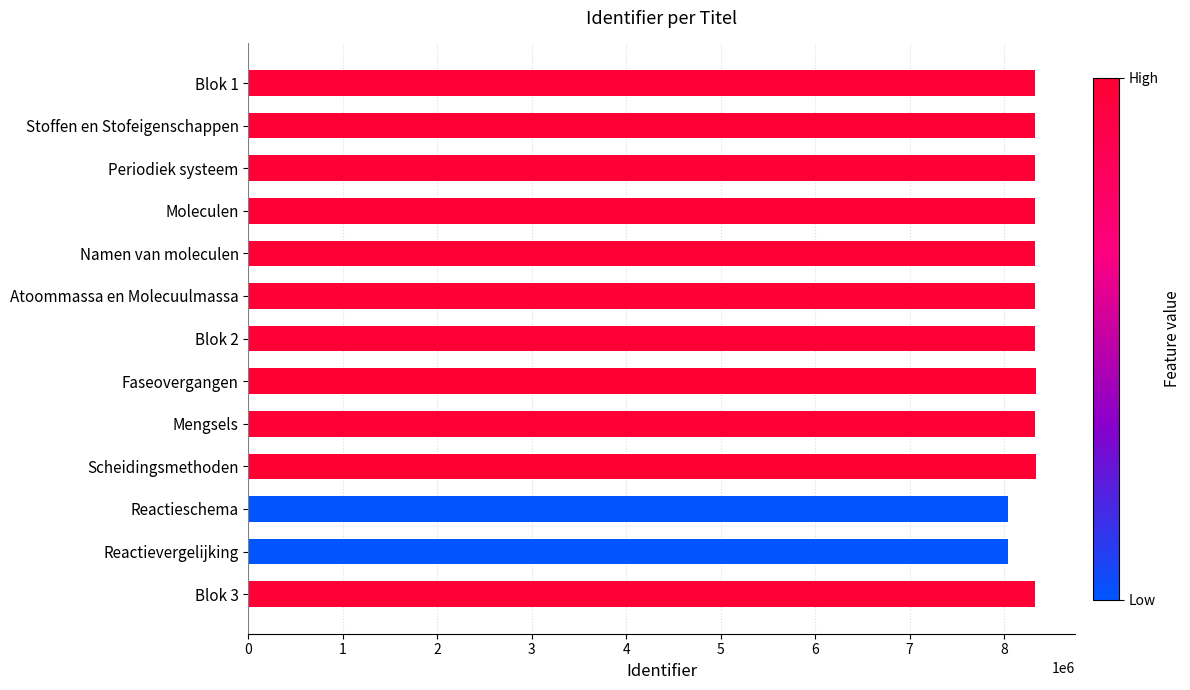

What is the label of the 3rd bar from the bottom?

Reactieschema